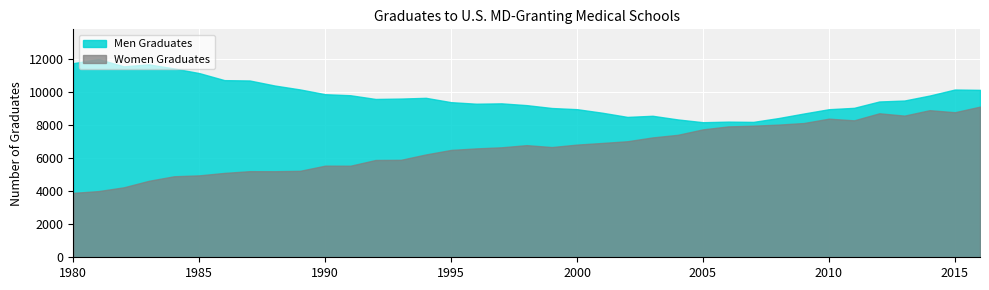

True or false: Women Graduates and Men Graduates intersect in this chart.

False